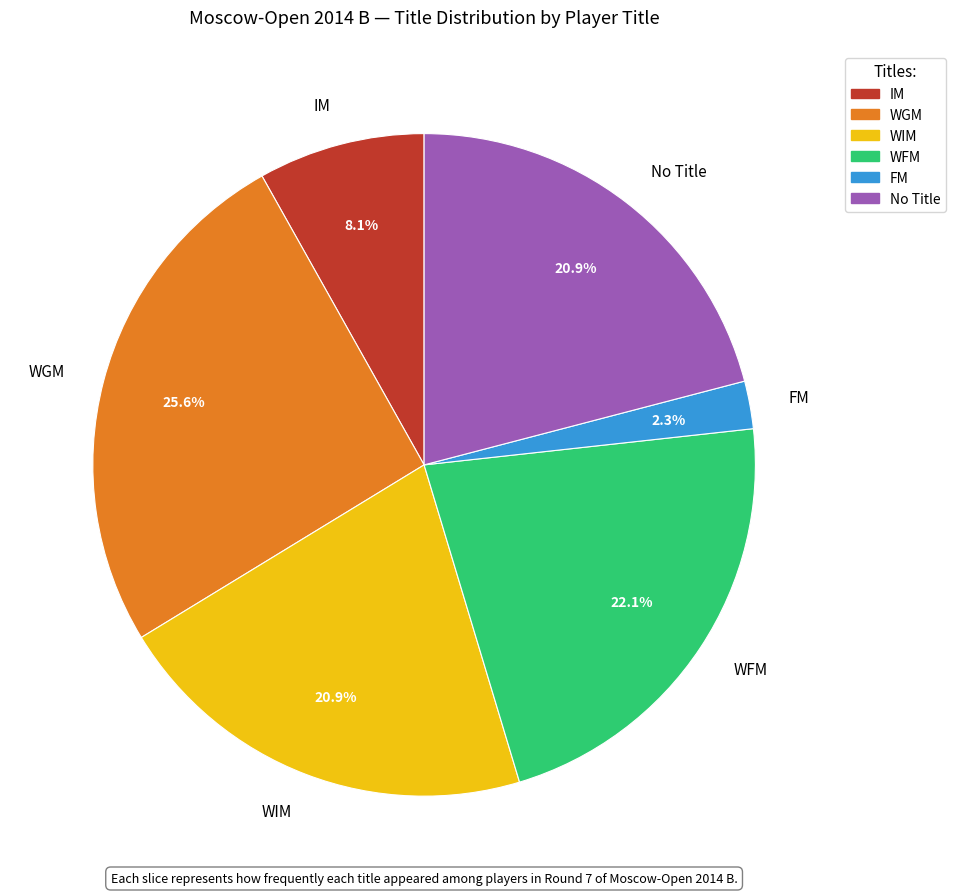

Does WGM represent more than half of the total?

No